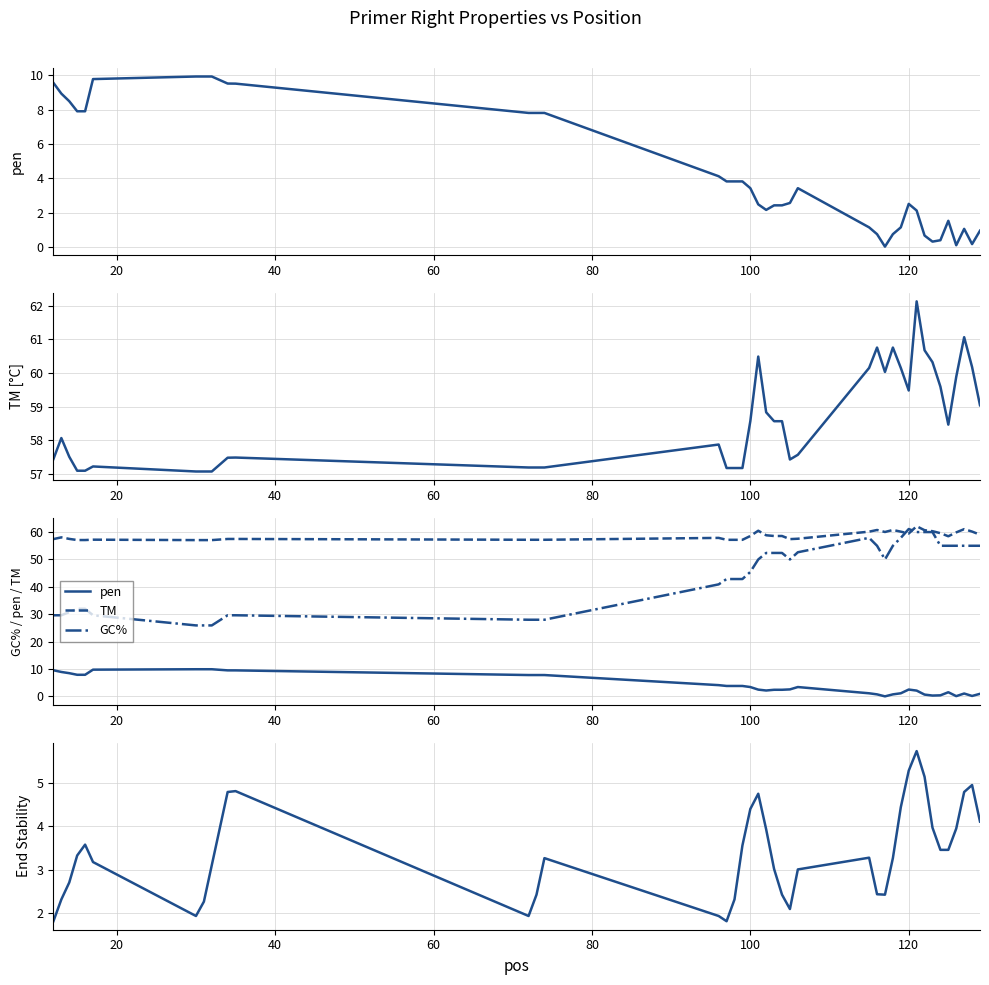

How many values in the TM series exceed 58?

21